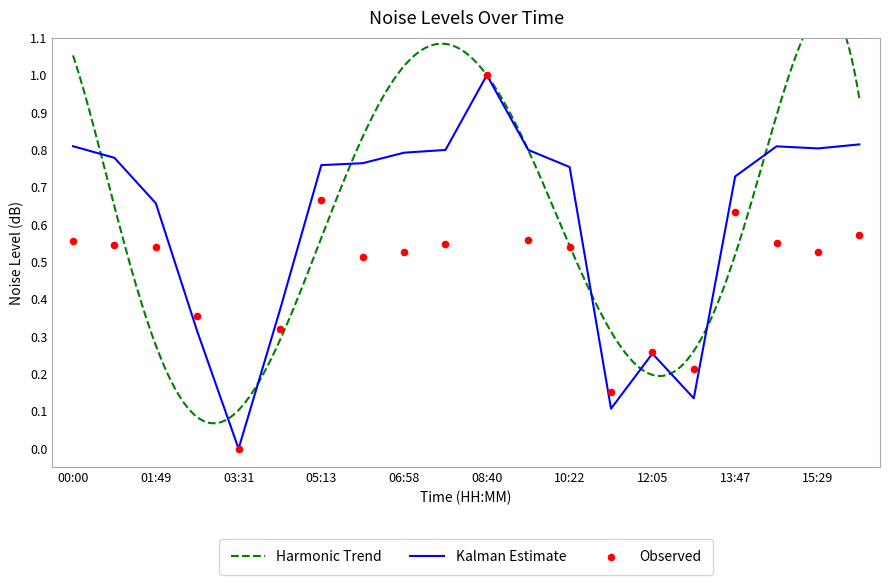

What is the maximum value for Kalman Estimate?

1.0